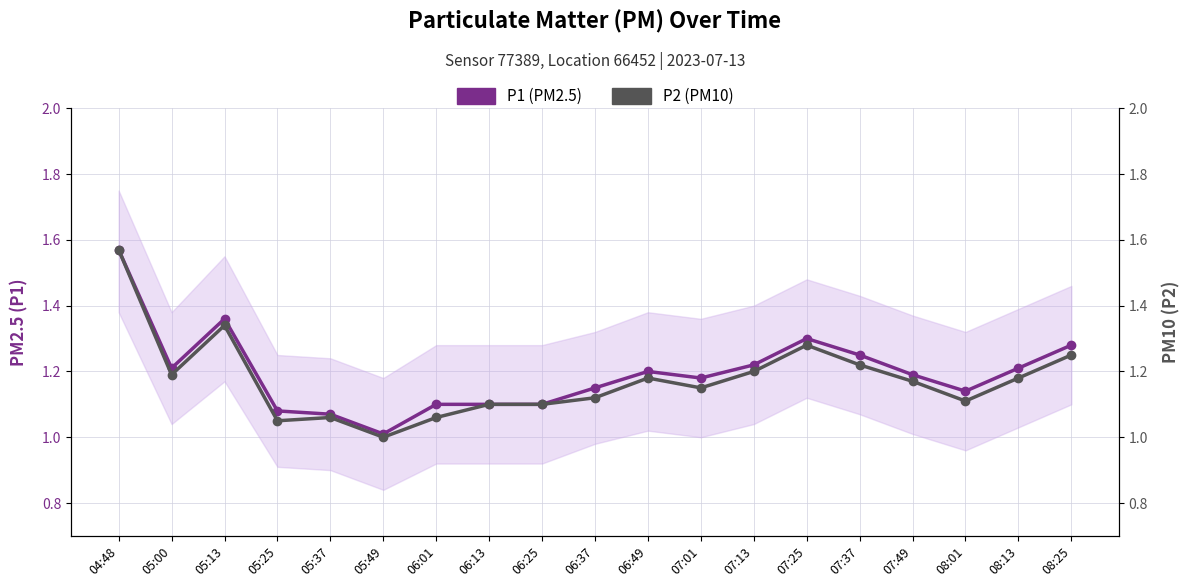

What is the approximate value of P1 (PM2.5) at 08:01?

1.1